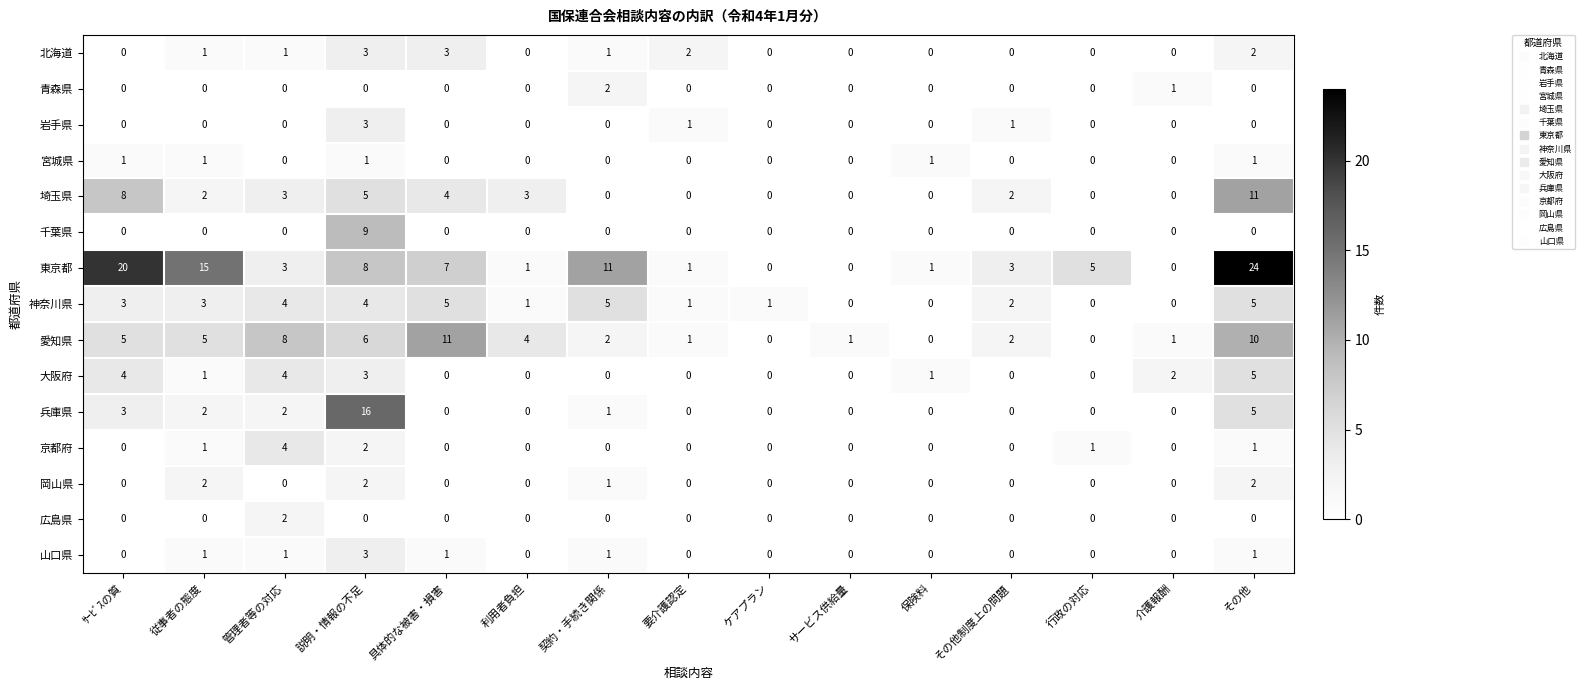

What is the greatest value displayed?

24